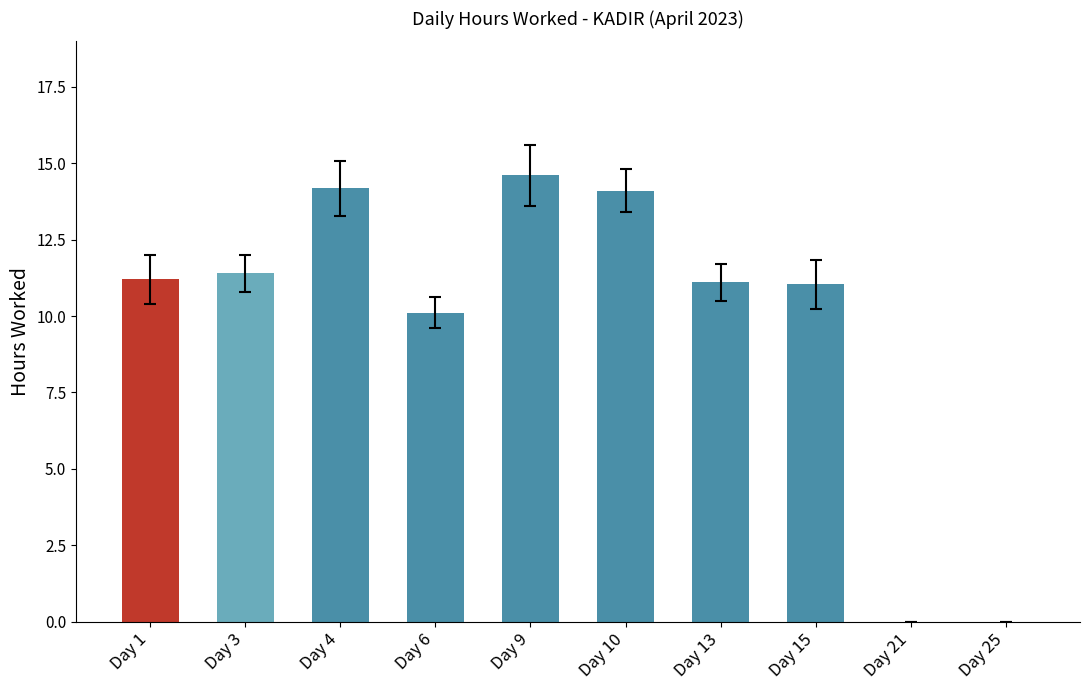

The chart shows a value of 6.7 at Day 6. True or false?

False